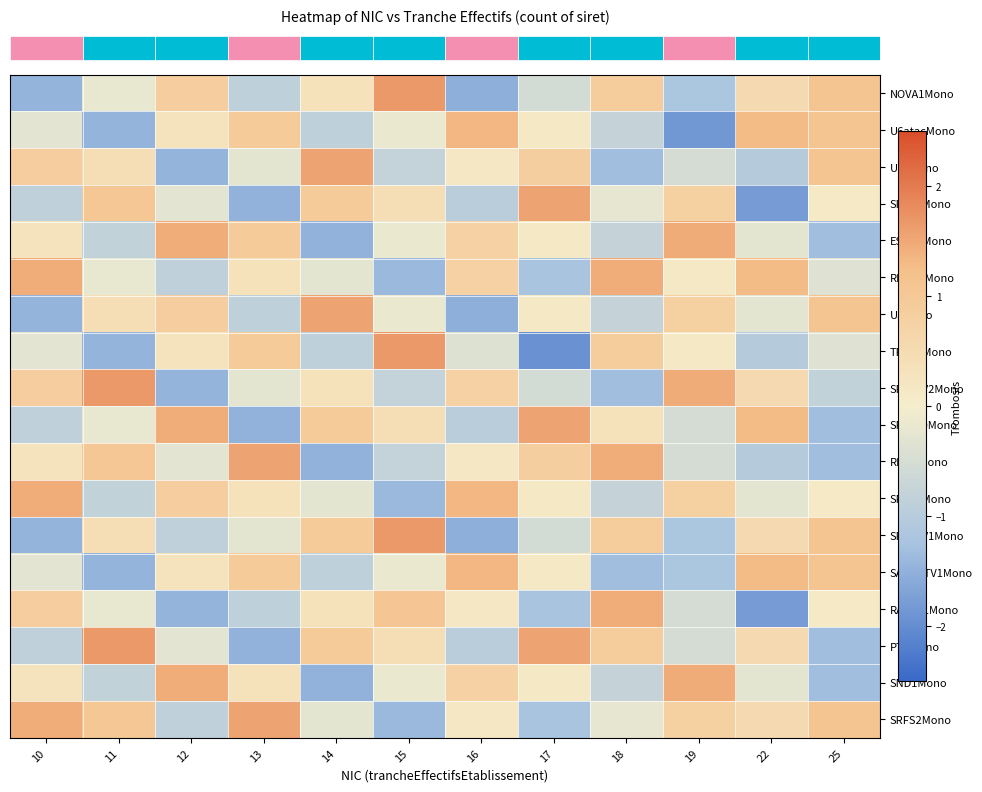

At which category does the chart reach its peak across all series?

15